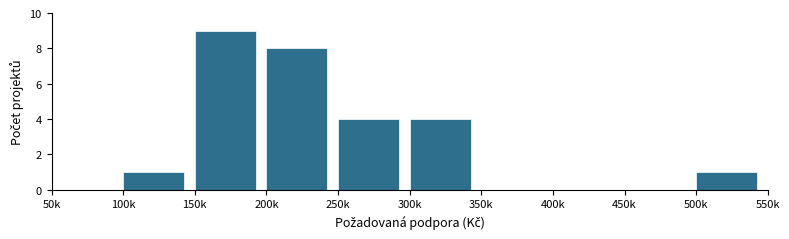

Reading left to right, transcribe all the data shown in this chart.

50k=0	100k=1	150k=9	200k=8	250k=4	300k=4	350k=0	400k=0	450k=0	500k=1